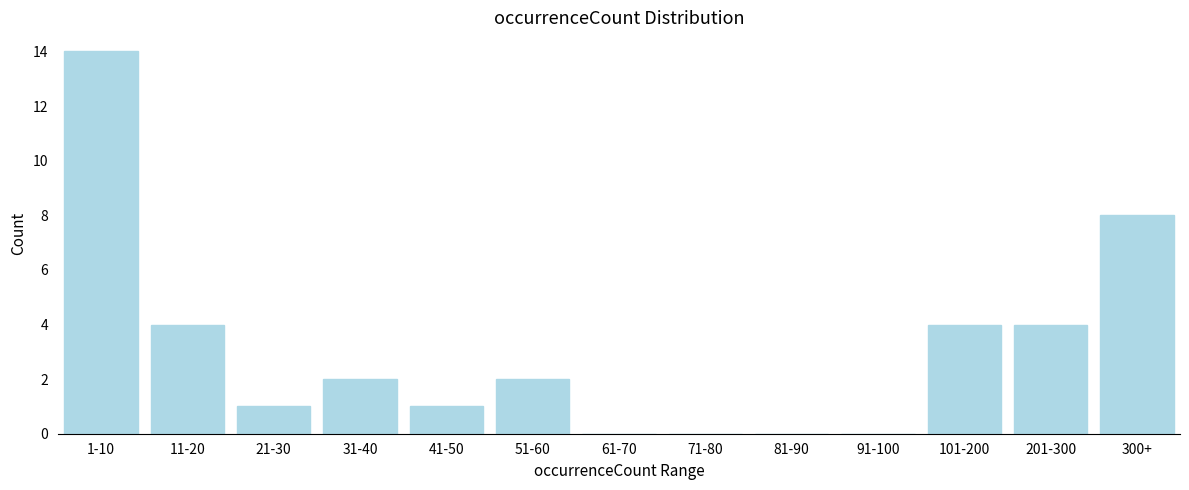

Reading right to left, list all the values displayed in this chart.

300+=8	201-300=4	101-200=4	91-100=0	81-90=0	71-80=0	61-70=0	51-60=2	41-50=1	31-40=2	21-30=1	11-20=4	1-10=14